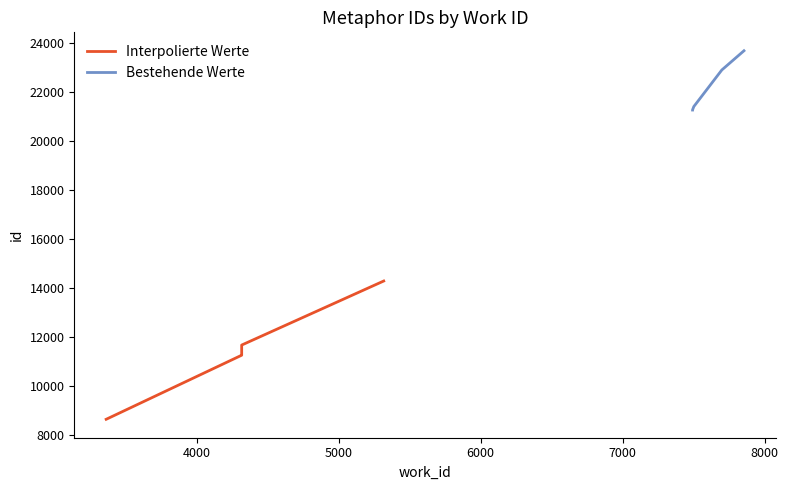

Between 7000 and 5000, which is larger?

7000